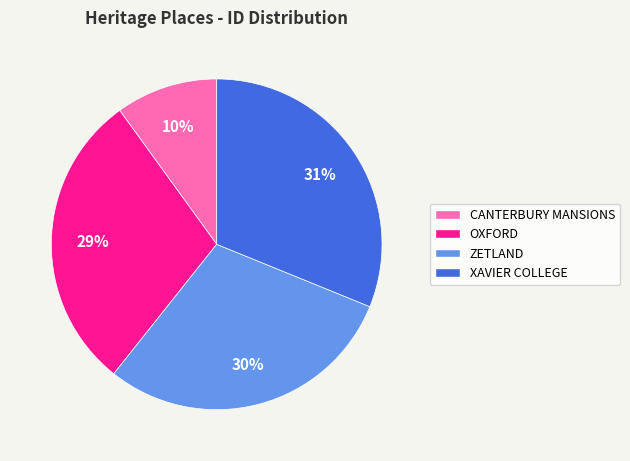

To the nearest percent, what percentage of the pie is XAVIER COLLEGE?

31%